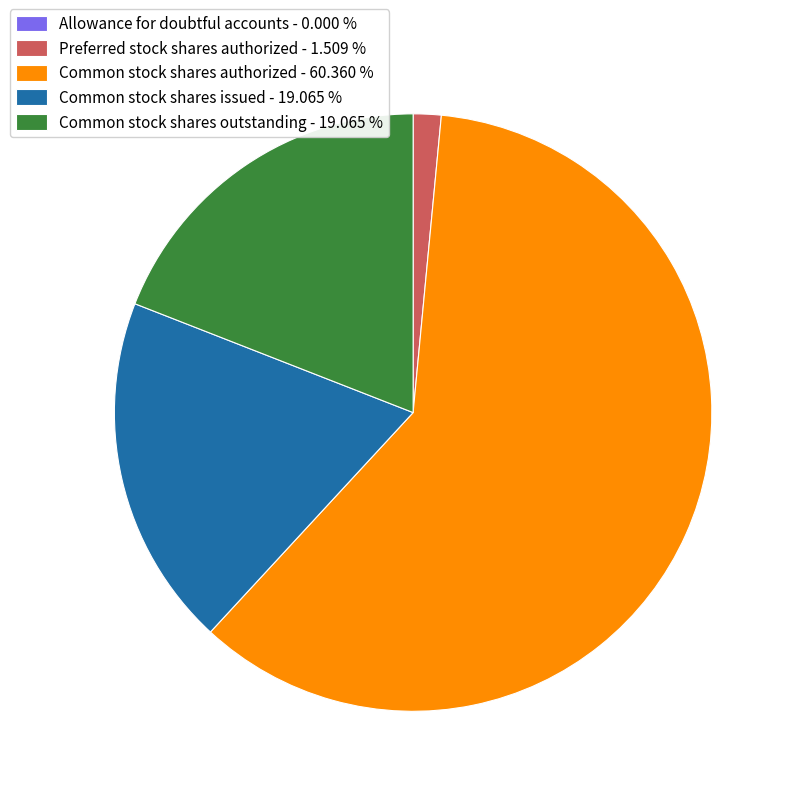

Between Common stock shares outstanding - 19.065 % and Common stock shares authorized - 60.360 %, which is larger?

Common stock shares authorized - 60.360 %